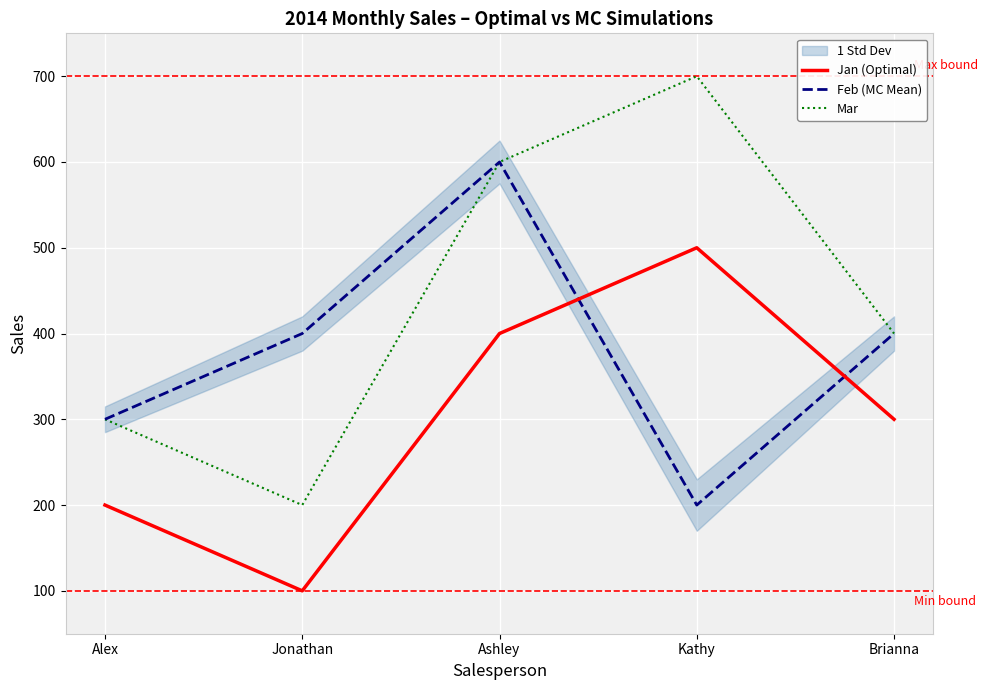

Reading left to right, what are all the values shown in this chart?

Jan (Optimal): 200	100	400	500	300
Feb (MC Mean): 300	400	600	200	400
Mar: 300	200	600	700	400